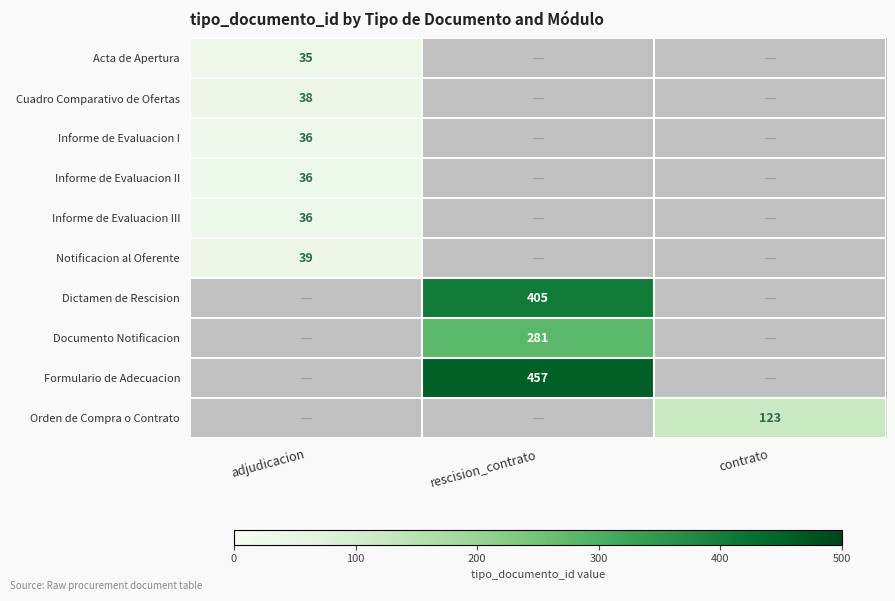

The Informe de Evaluacion III series shows 36 at adjudicacion. True or false?

True